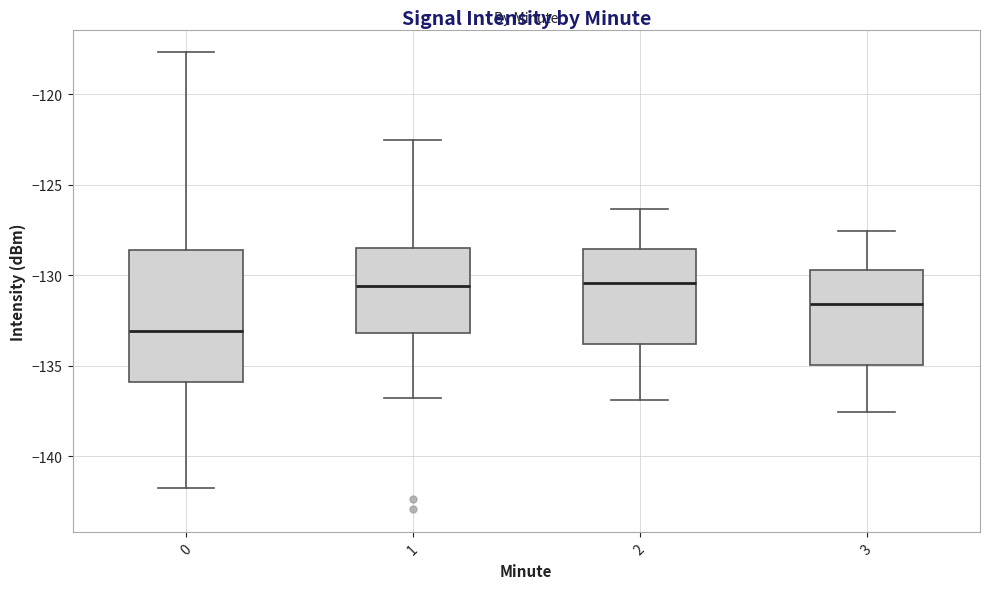

Reading left to right, read every box against the y-axis: the position of its median line, the range the box covers, and the ends of its whiskers. The values are not printed on the chart, so give them approximately, as read against the axis.

0: median -133.0, box -136.0 to -128.5, whiskers -142.0 to -117.5
1: median -130.5, box -133.0 to -128.5, whiskers -137.0 to -122.5
2: median -130.5, box -134.0 to -128.5, whiskers -137.0 to -126.5
3: median -131.5, box -135.0 to -129.5, whiskers -137.5 to -127.5